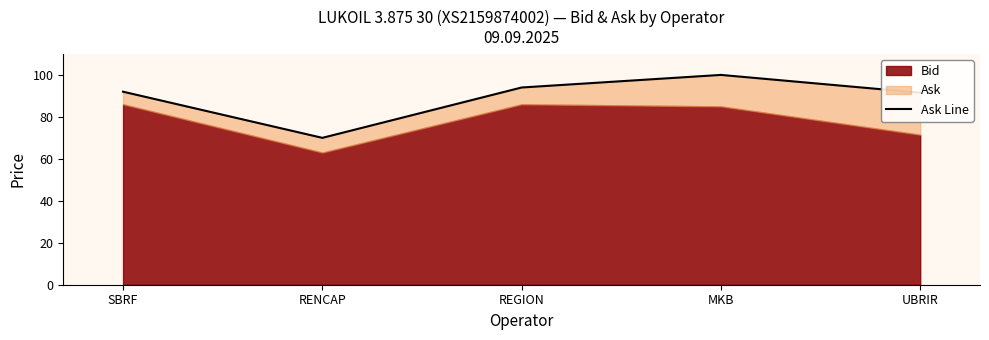

At which category does the data reach its first local peak?

MKB